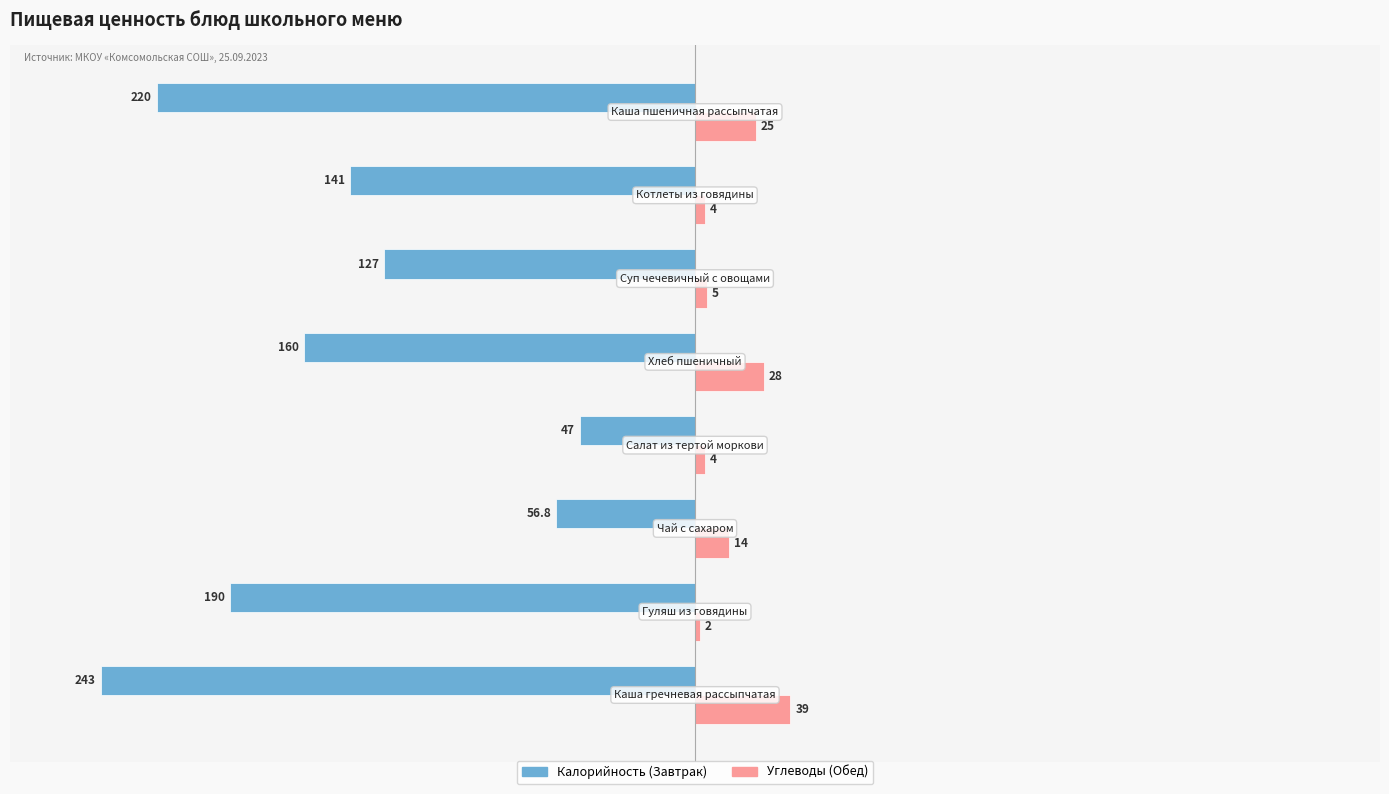

What is the greatest value displayed?

39.0